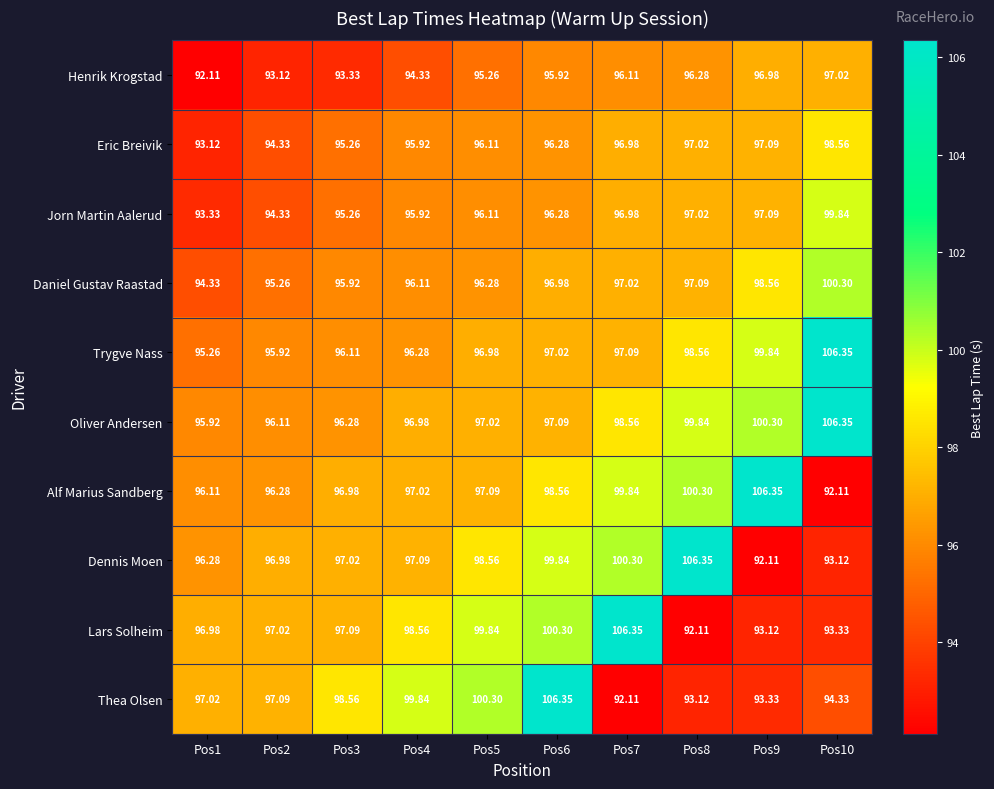

Which series has the largest total across all categories?

Oliver Andersen